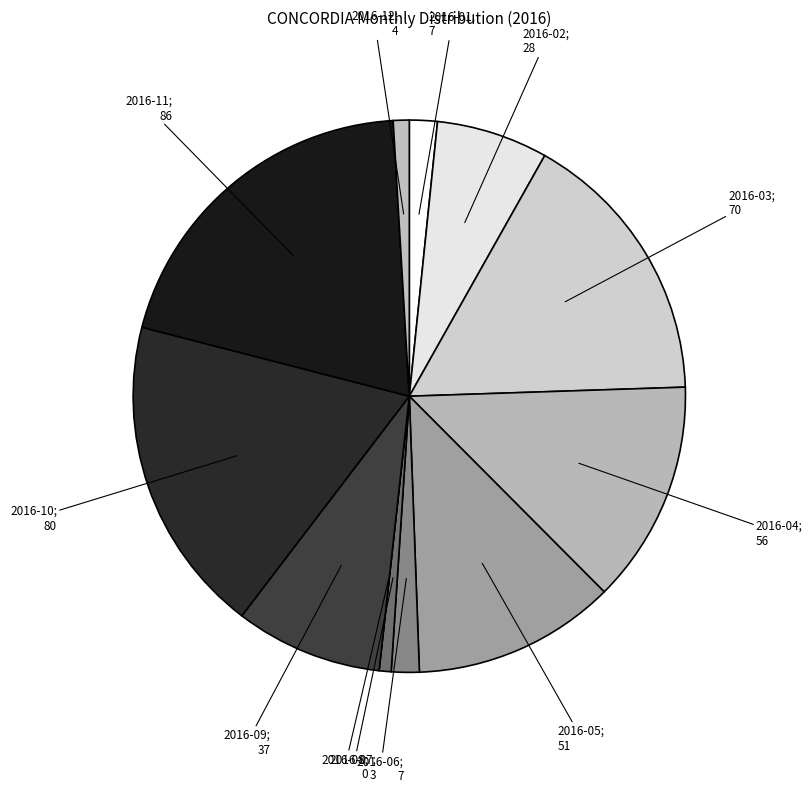

Is there any slice that represents more than half of the pie?

No